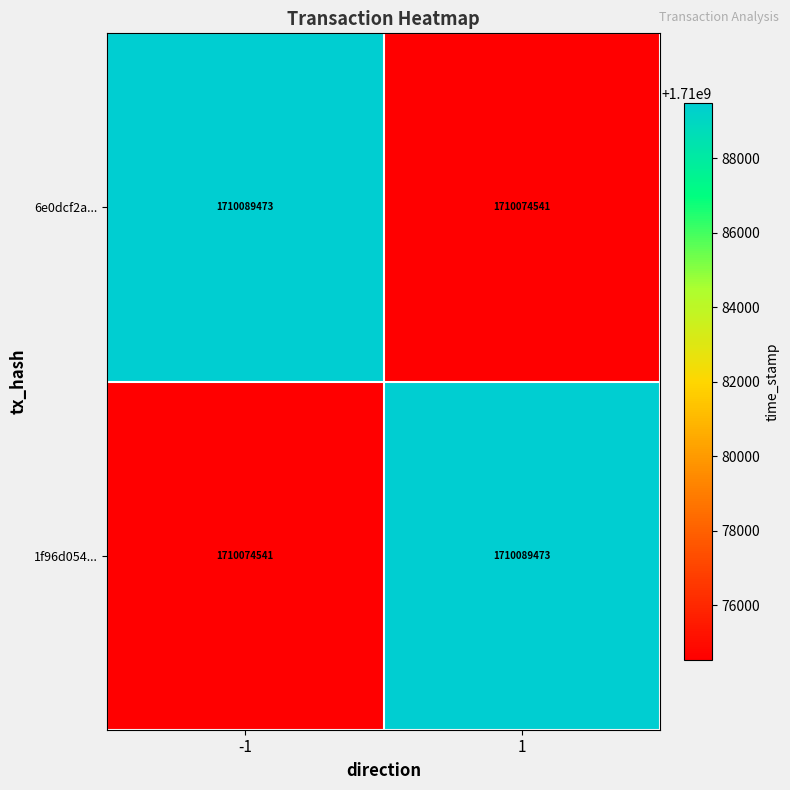

Is the value of 1f96d054... at 1 greater than the value of 6e0dcf2a... at 1?

Yes